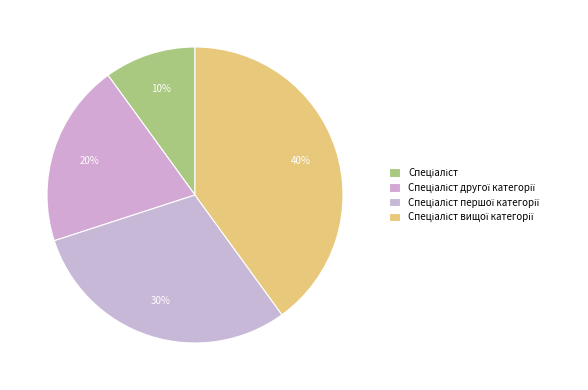

To the nearest percent, what percentage of the pie is Спеціаліст другої категорії?

20%